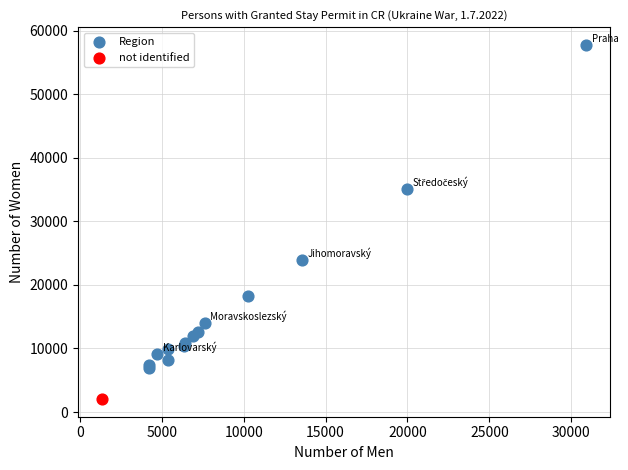

What are all the series names shown in the legend?

Region, not identified